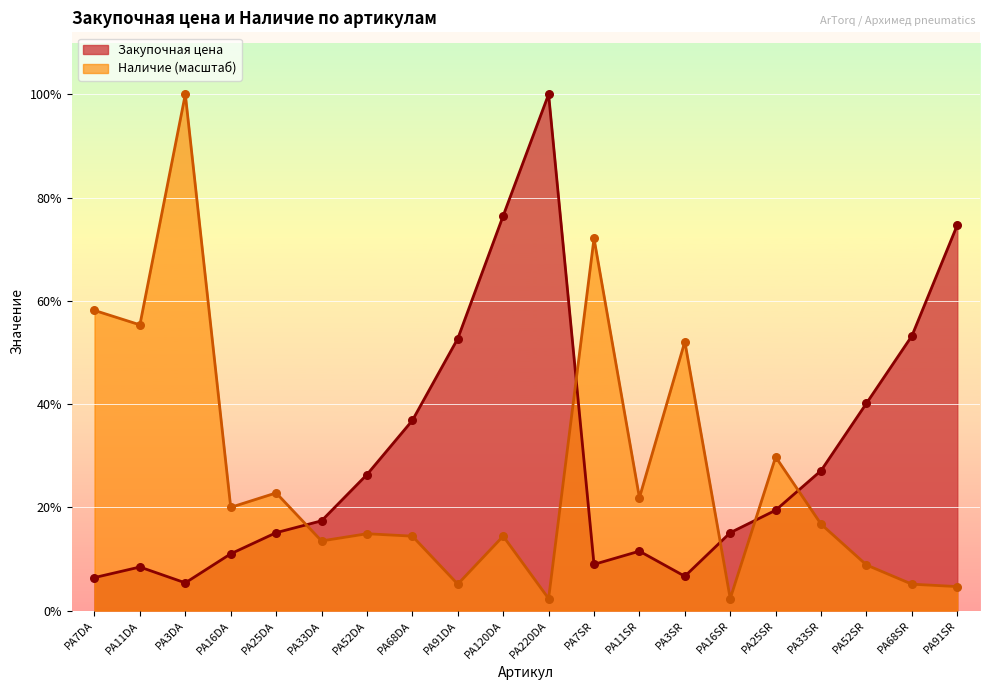

Which series has the largest Y range (max minus min)?

Наличие